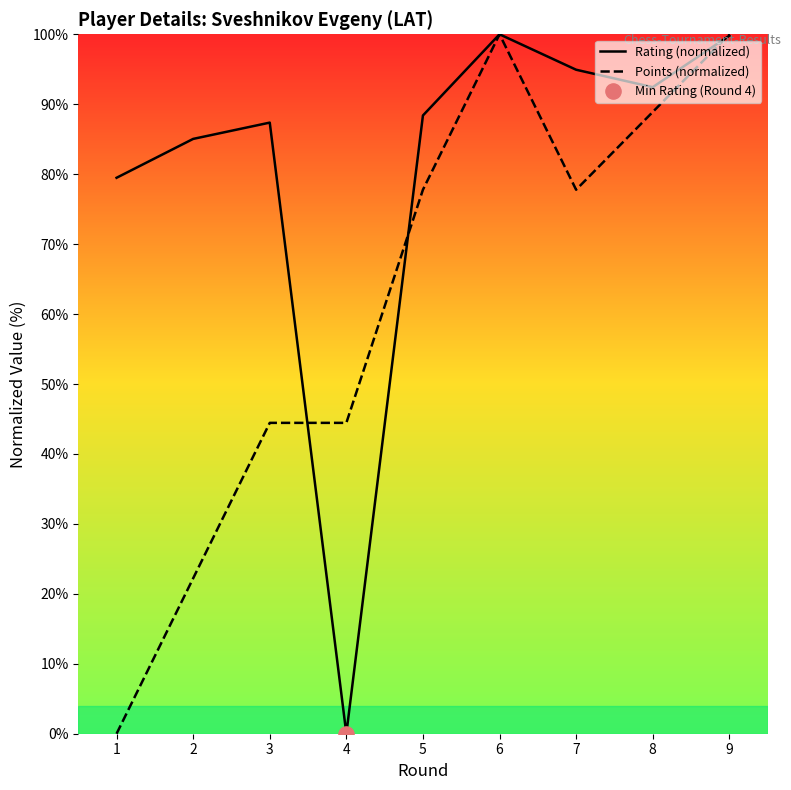

Which series contains the highest Y value?

Rating (normalized)